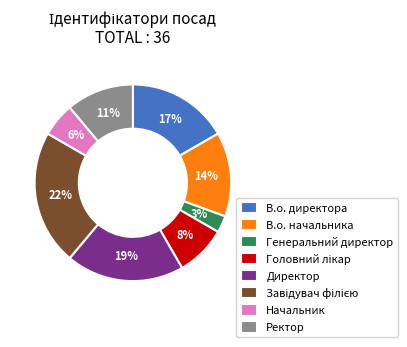

Which category has the smallest portion of the pie?

Генеральний директор